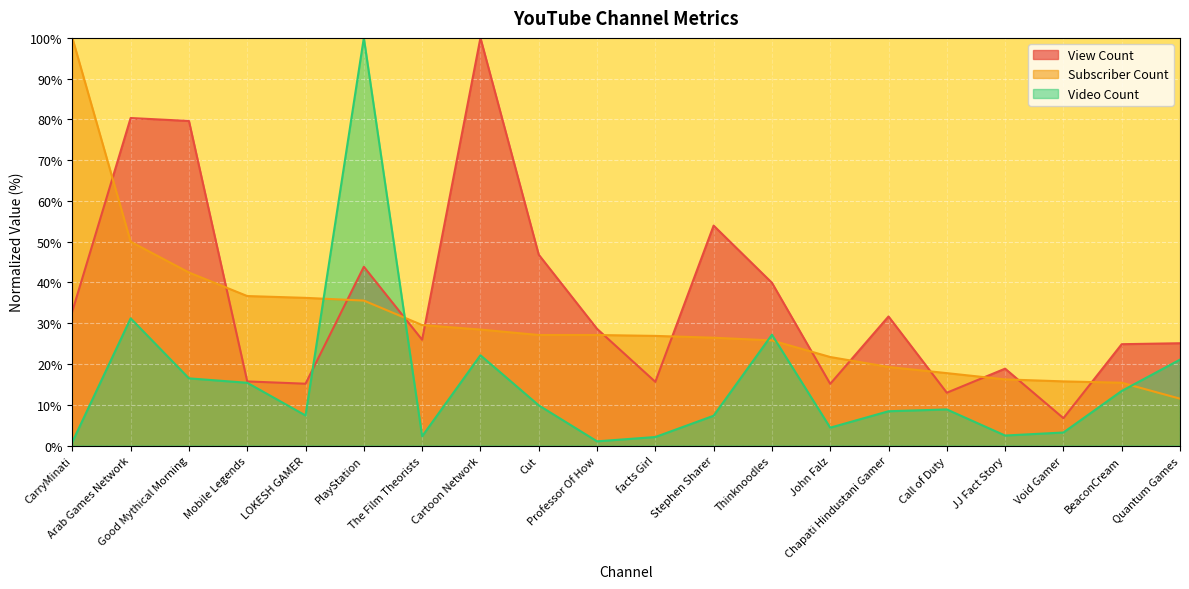

Is the value of Video Count at Cut greater than the value of Subscriber Count at Mobile Legends?

No